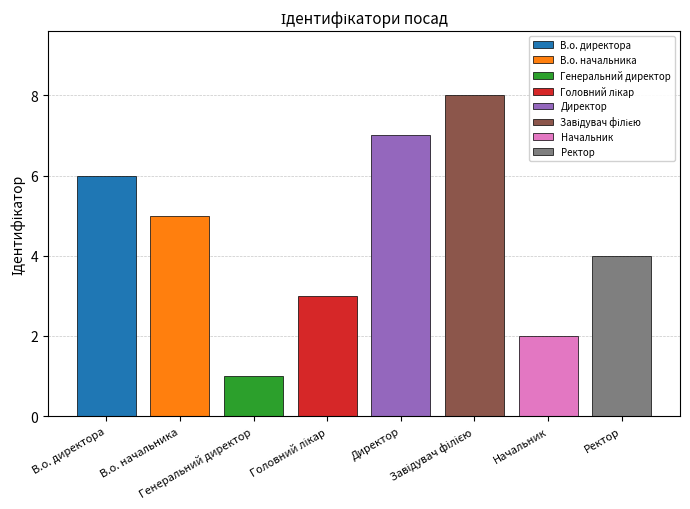

What is the difference between the second highest and minimum values?

6